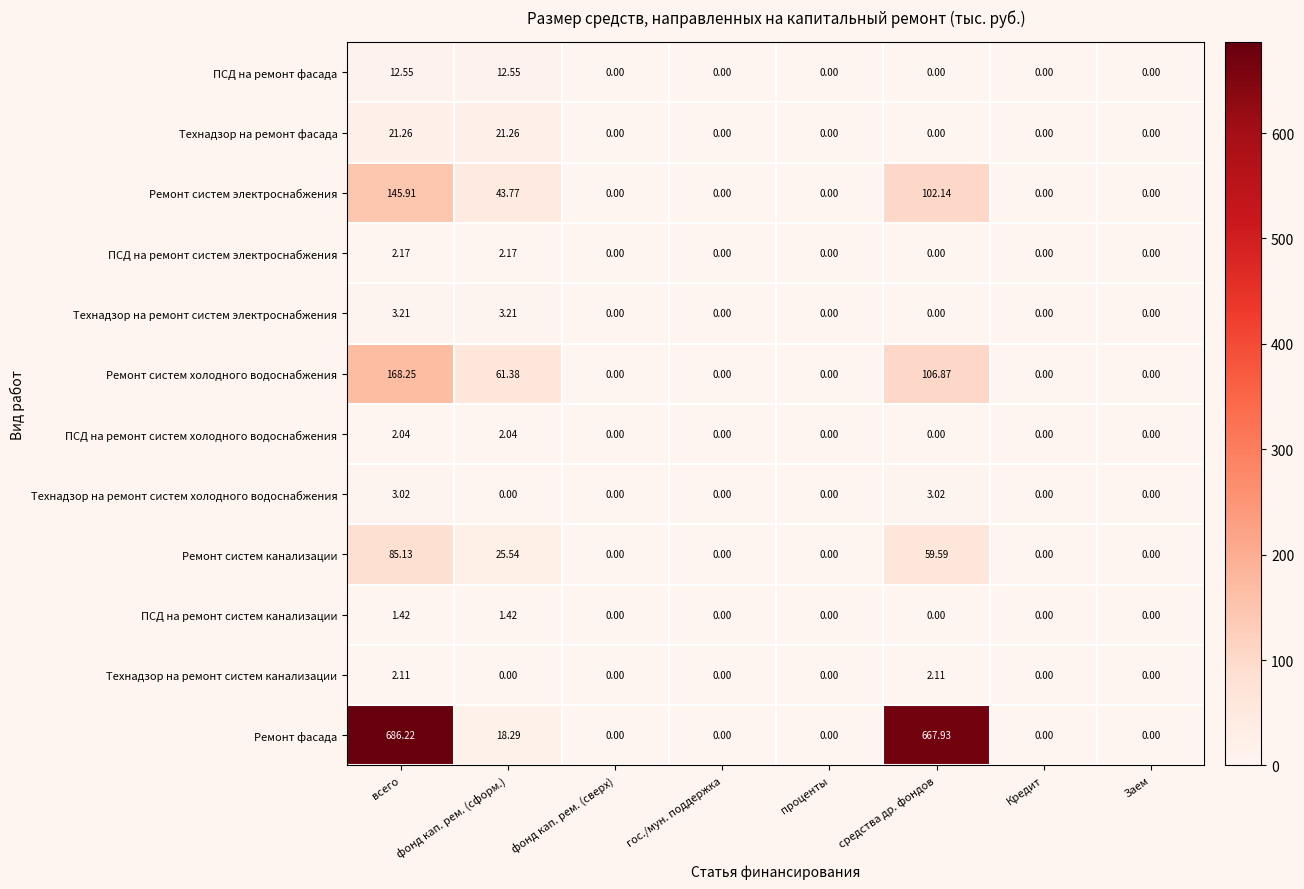

Rank the series at всего from lowest to highest value.

ПСД на ремонт систем канализации, ПСД на ремонт систем холодного водоснабжения, Технадзор на ремонт систем канализации, ПСД на ремонт систем электроснабжения, Технадзор на ремонт систем холодного водоснабжения, Технадзор на ремонт систем электроснабжения, ПСД на ремонт фасада, Технадзор на ремонт фасада, Ремонт систем канализации, Ремонт систем электроснабжения, Ремонт систем холодного водоснабжения, Ремонт фасада